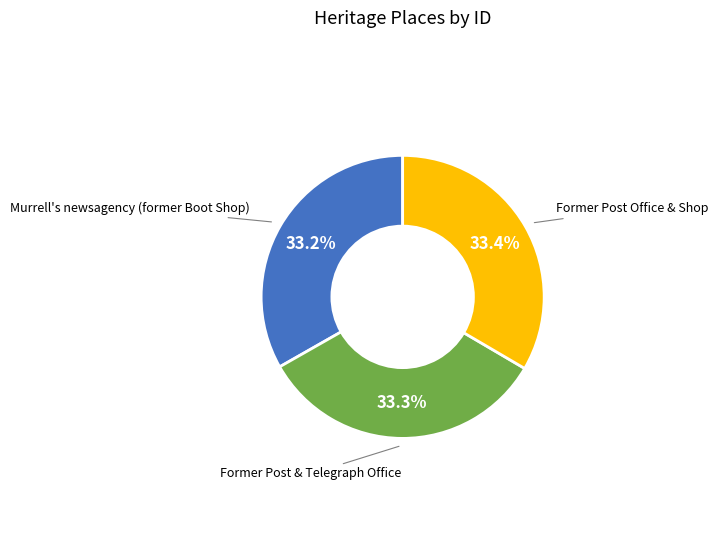

Does any single category account for the majority?

No